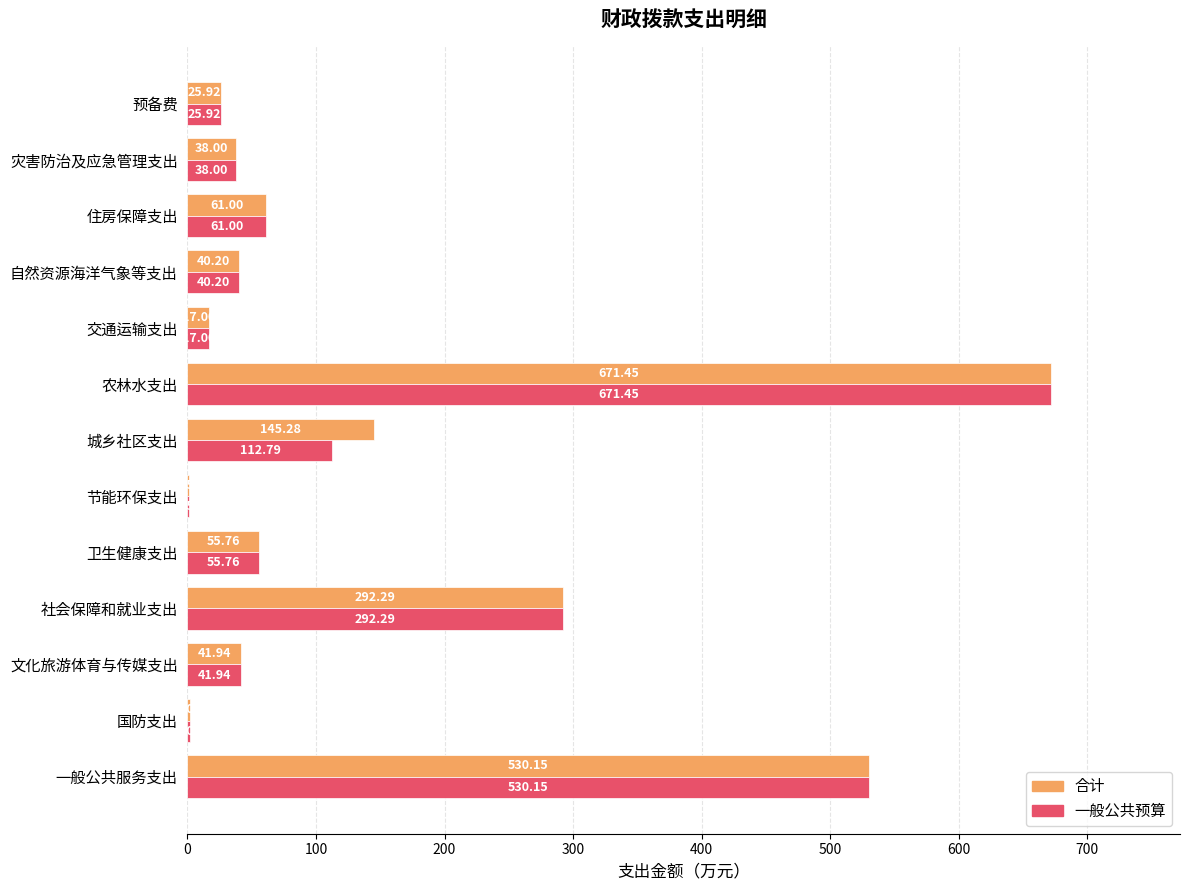

At which category does the chart reach its peak across all series?

农林水支出